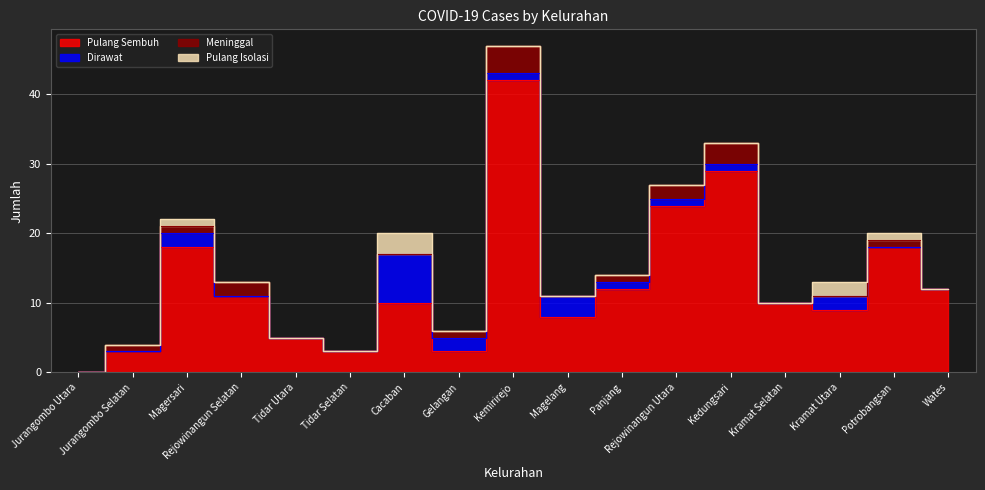

The value of Dirawat at Tidar Utara is 0. True or false?

True